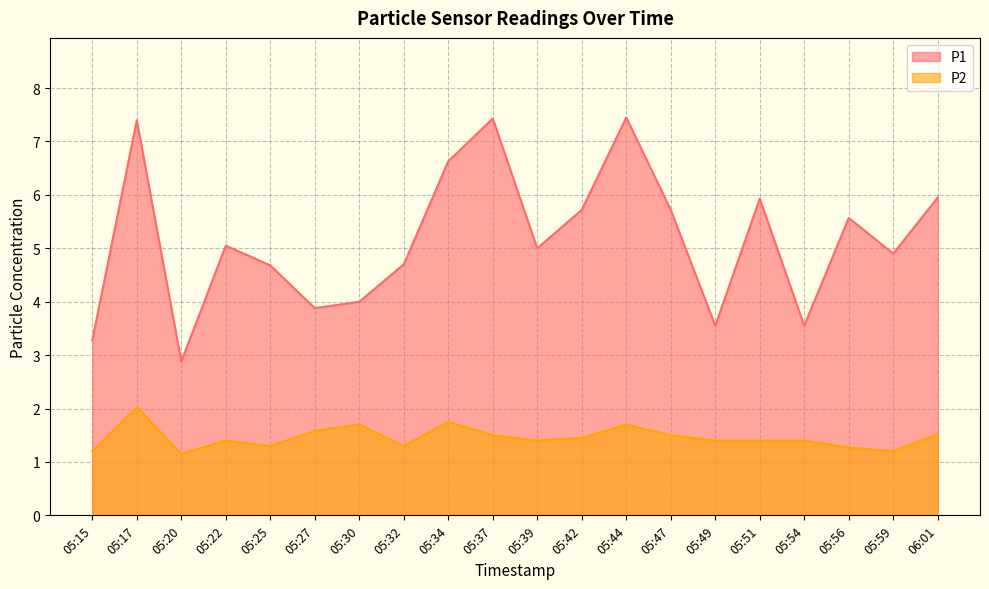

Which series has the largest total across all categories?

P1